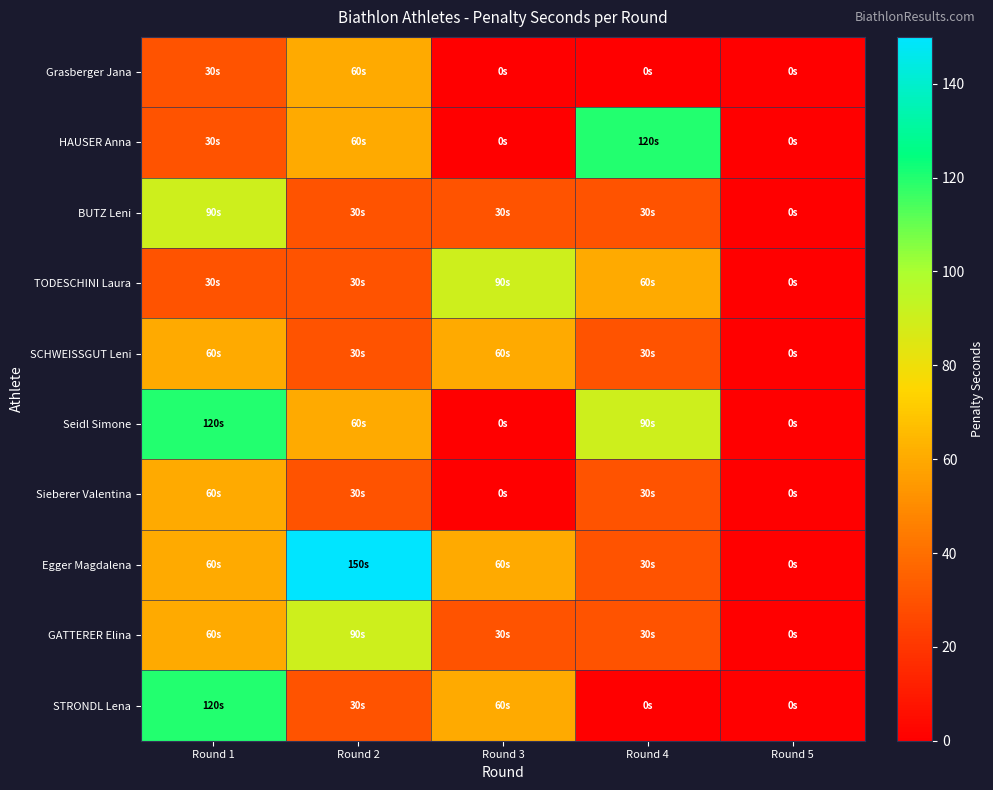

What is the maximum value shown in the chart?

150